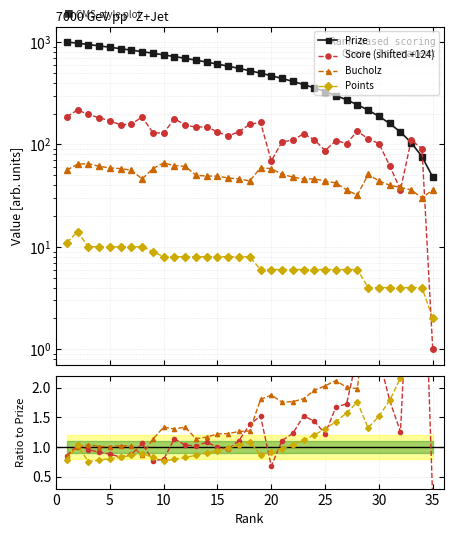

True or false: Points has a value of 11 at 26.

False